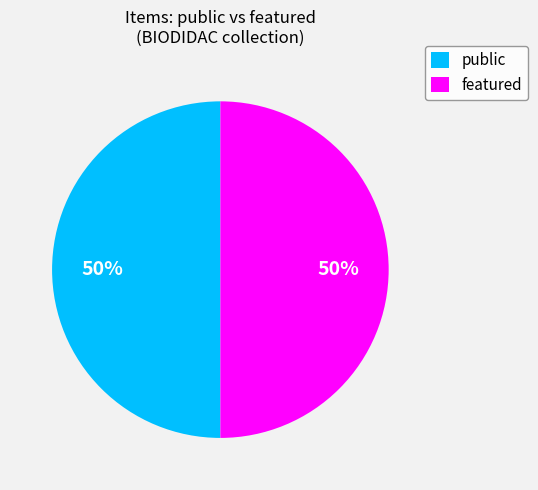

Combined, do featured and public account for over 50%?

Yes